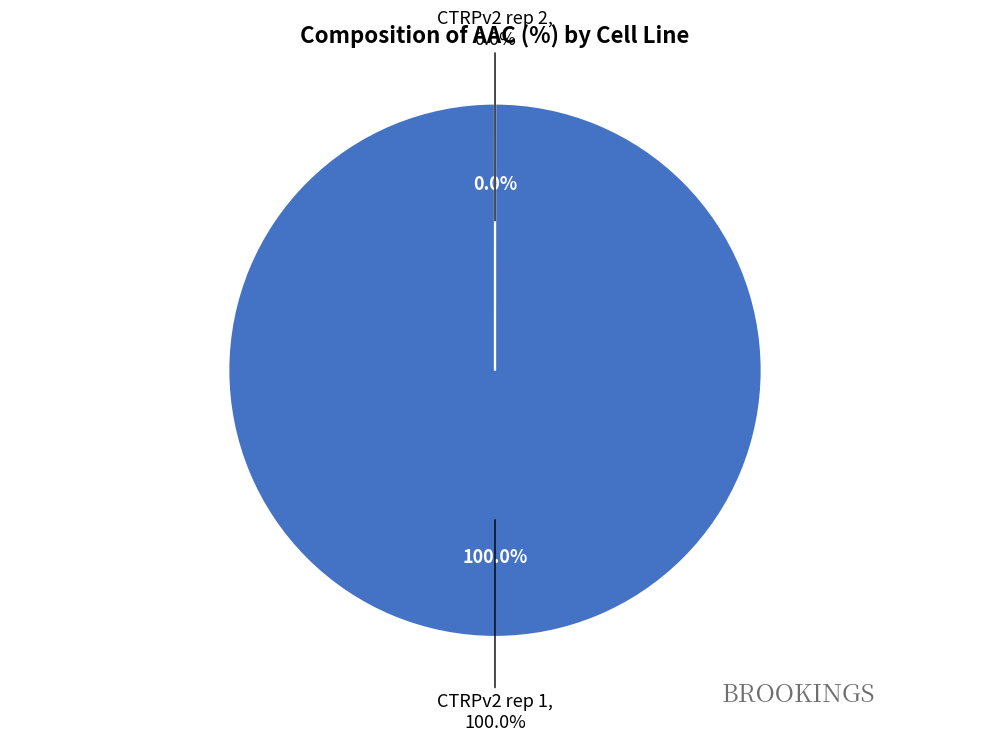

Combined, do CTRPv2 rep 1 and CTRPv2 rep 2 account for over 50%?

Yes